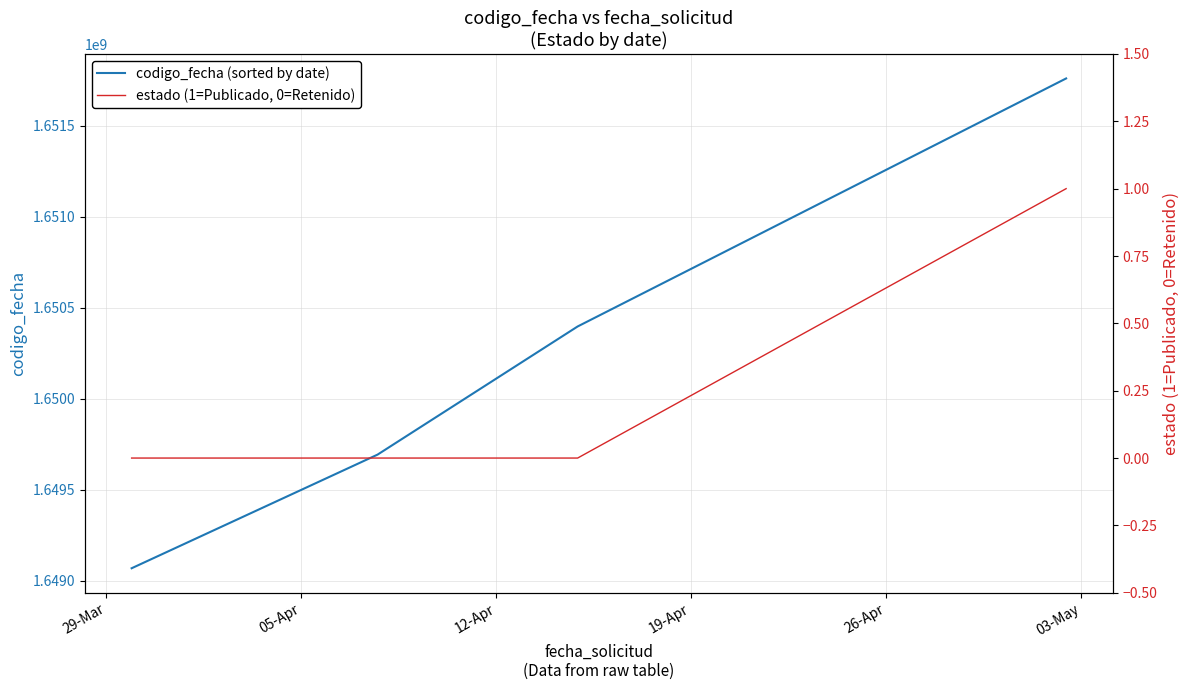

How many distinct data groups are displayed?

2